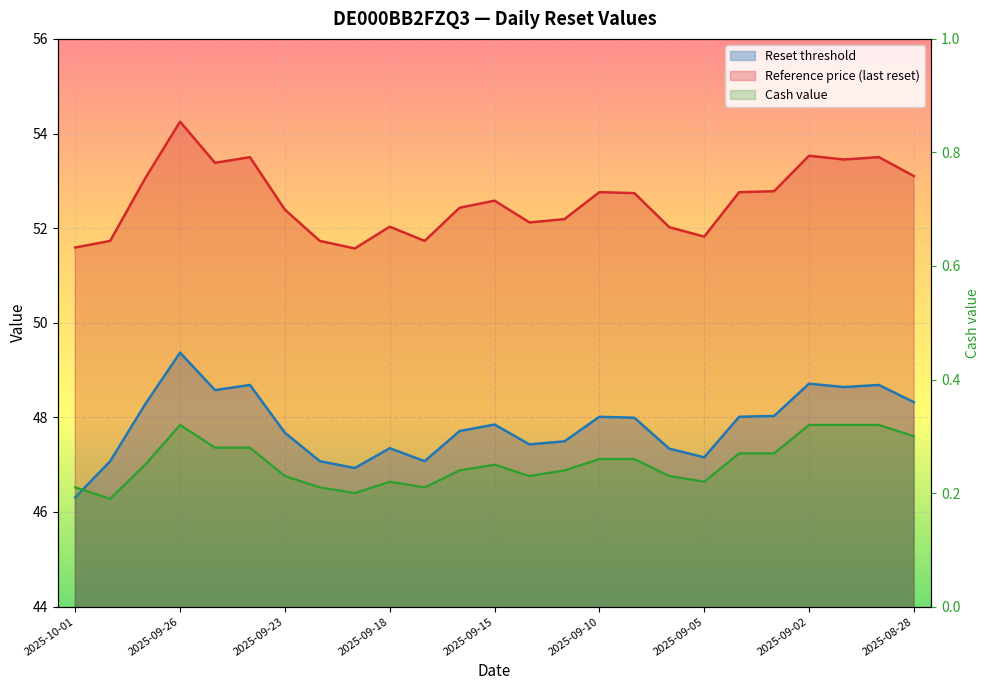

What is the difference between the highest and lowest values at 2025-09-03?

52.5